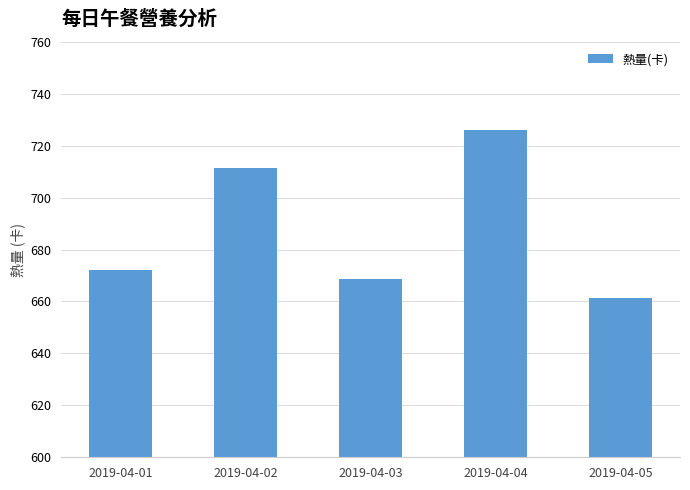

List the labels in order of value, smallest first.

2019-04-05, 2019-04-03, 2019-04-01, 2019-04-02, 2019-04-04